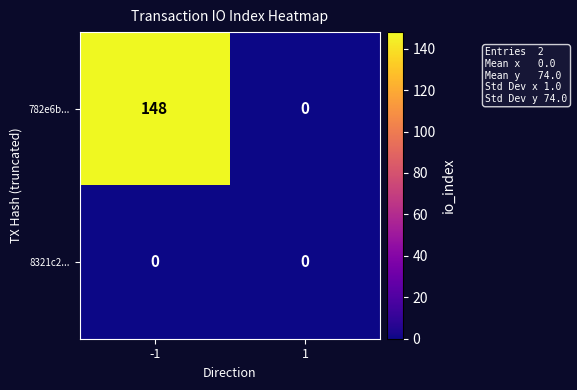

What is the spread (max minus min) of values at -1?

148